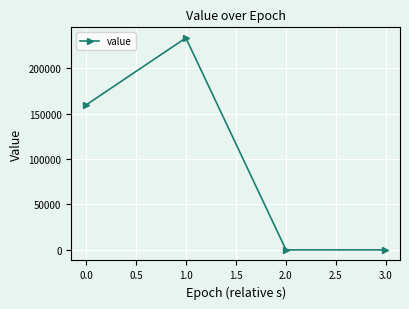

What is the maximum value shown in the chart?

233472